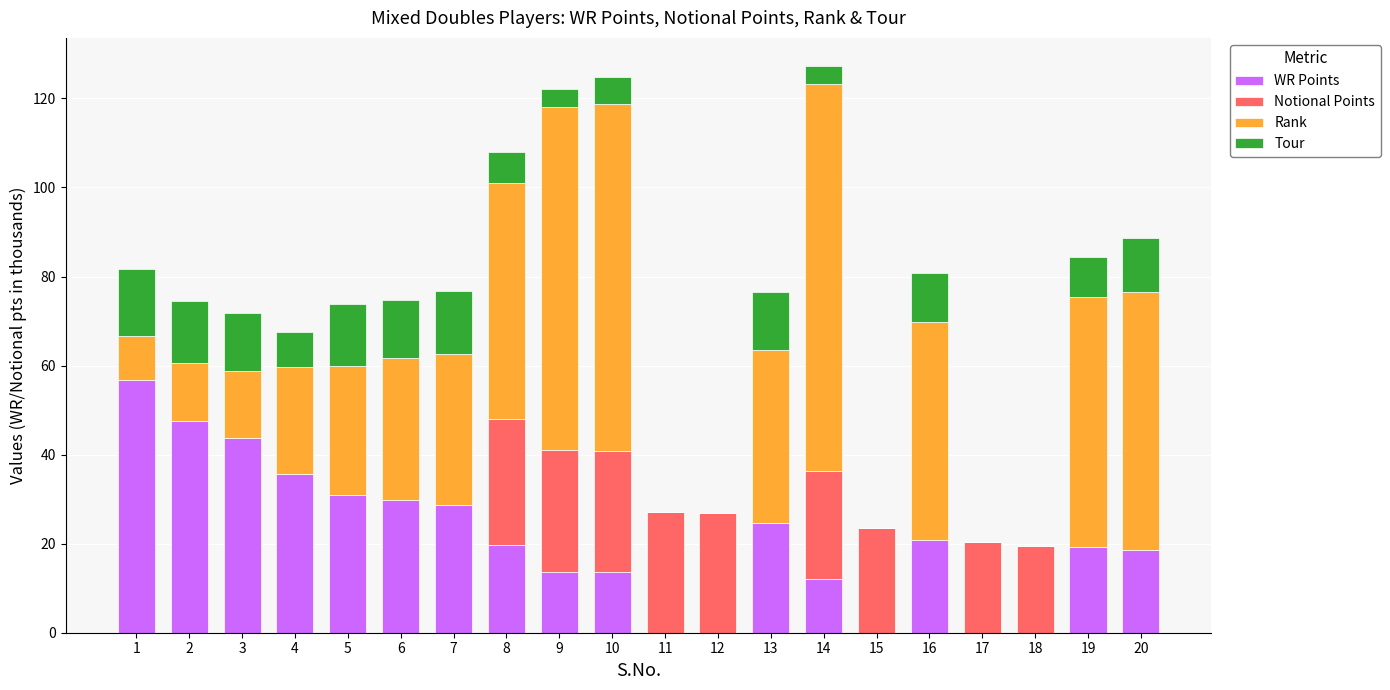

What is the maximum value for WR Points?

56.7